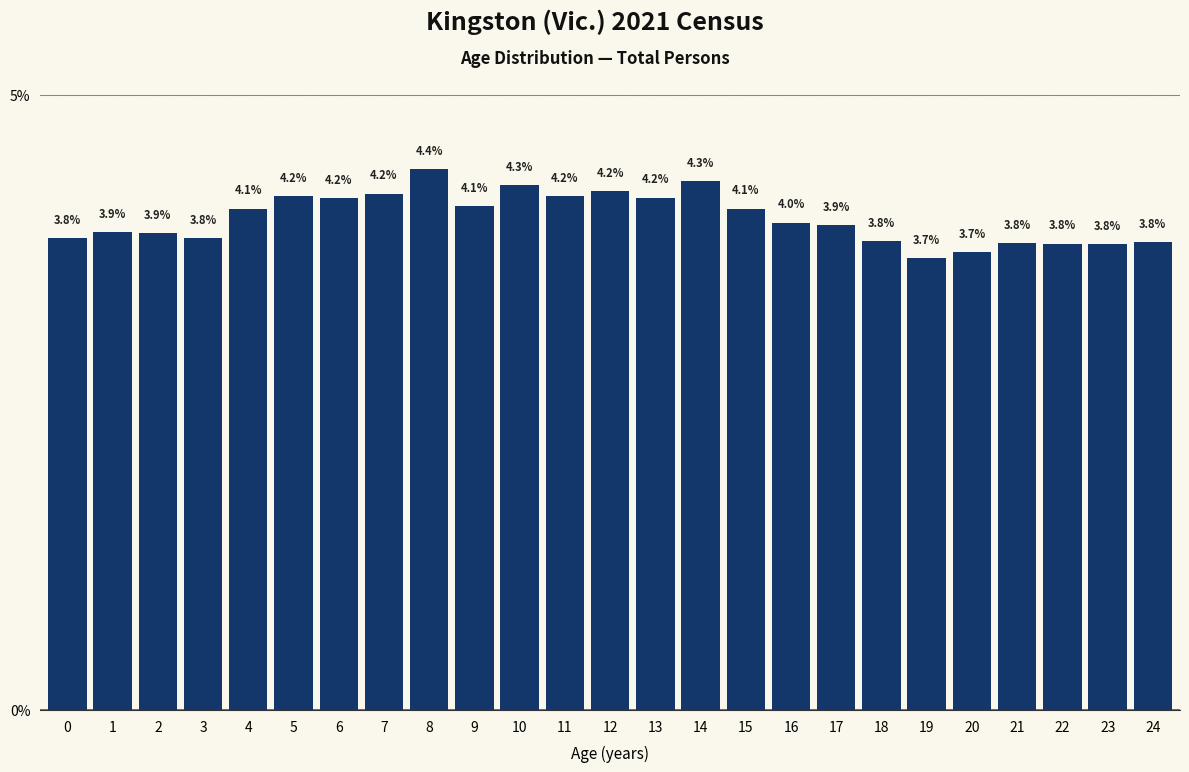

Reading right to left, transcribe all the data shown in this chart.

3.8	3.8	3.8	3.8	3.7	3.7	3.8	3.9	4.0	4.1	4.3	4.2	4.2	4.2	4.3	4.1	4.4	4.2	4.2	4.2	4.1	3.8	3.9	3.9	3.8